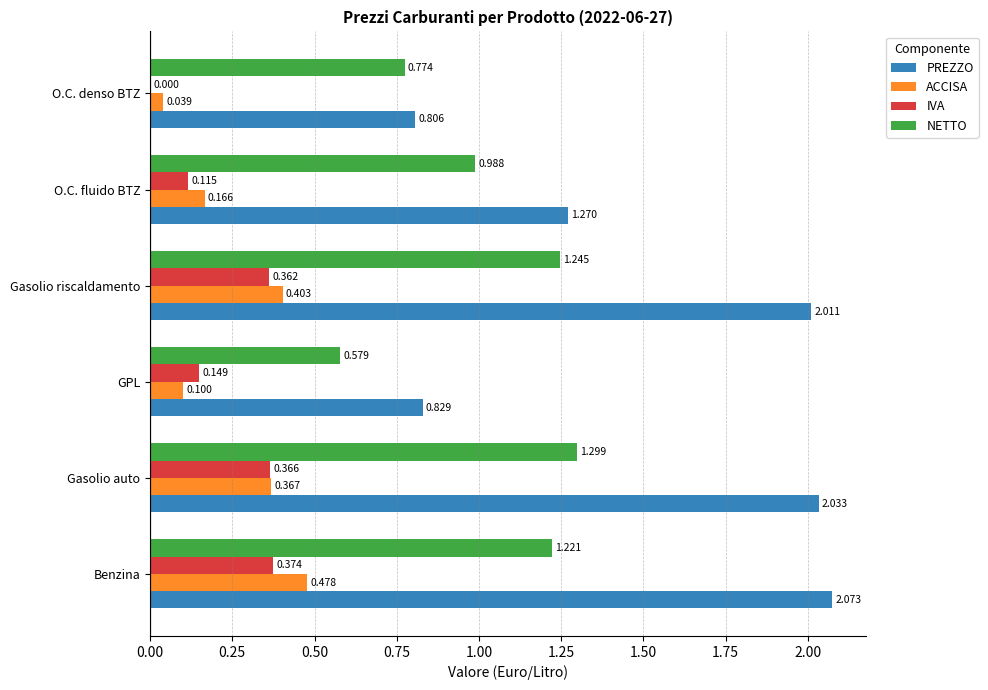

Where is IVA nearest to the value 0?

O.C. denso BTZ